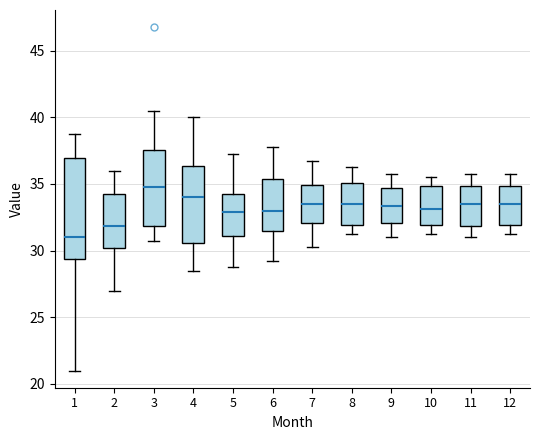

Reading left to right, transcribe this box plot: for each box, give where its median line is, the range the box spans, and where its two whiskers end, as read against the y-axis. The values are not printed on the chart, so give them approximately, as read against the axis.

1: median 31.0, box 29.5 to 37.0, whiskers 21.0 to 39.0
2: median 32.0, box 30.0 to 34.5, whiskers 27.0 to 36.0
3: median 35.0, box 32.0 to 37.5, whiskers 31.0 to 40.5
4: median 34.0, box 30.5 to 36.5, whiskers 28.5 to 40.0
5: median 33.0, box 31.0 to 34.5, whiskers 29.0 to 37.5
6: median 33.0, box 31.5 to 35.5, whiskers 29.5 to 38.0
7: median 33.5, box 32.0 to 35.0, whiskers 30.5 to 37.0
8: median 33.5, box 32.0 to 35.0, whiskers 31.5 to 36.5
9: median 33.5, box 32.0 to 34.5, whiskers 31.0 to 36.0
10: median 33.0, box 32.0 to 35.0, whiskers 31.5 to 35.5
11: median 33.5, box 32.0 to 35.0, whiskers 31.0 to 36.0
12: median 33.5, box 32.0 to 35.0, whiskers 31.5 to 36.0